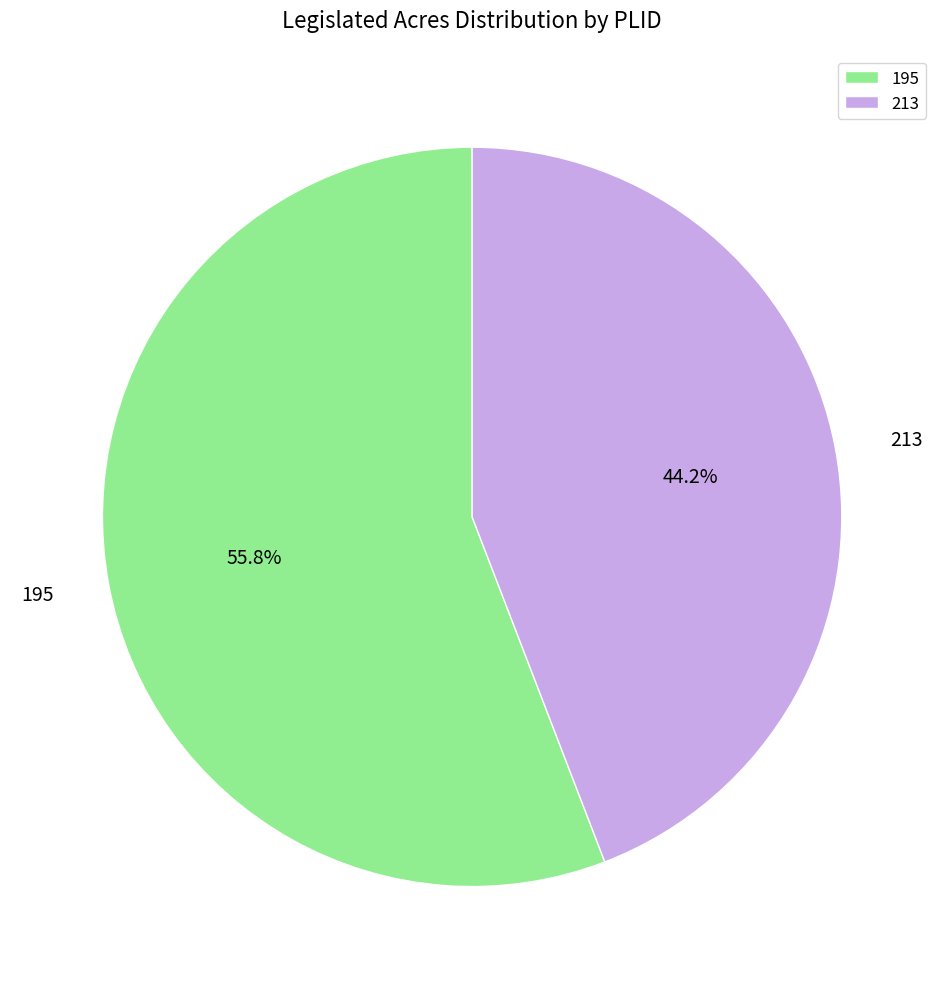

Does 213 represent more than half of the total?

No